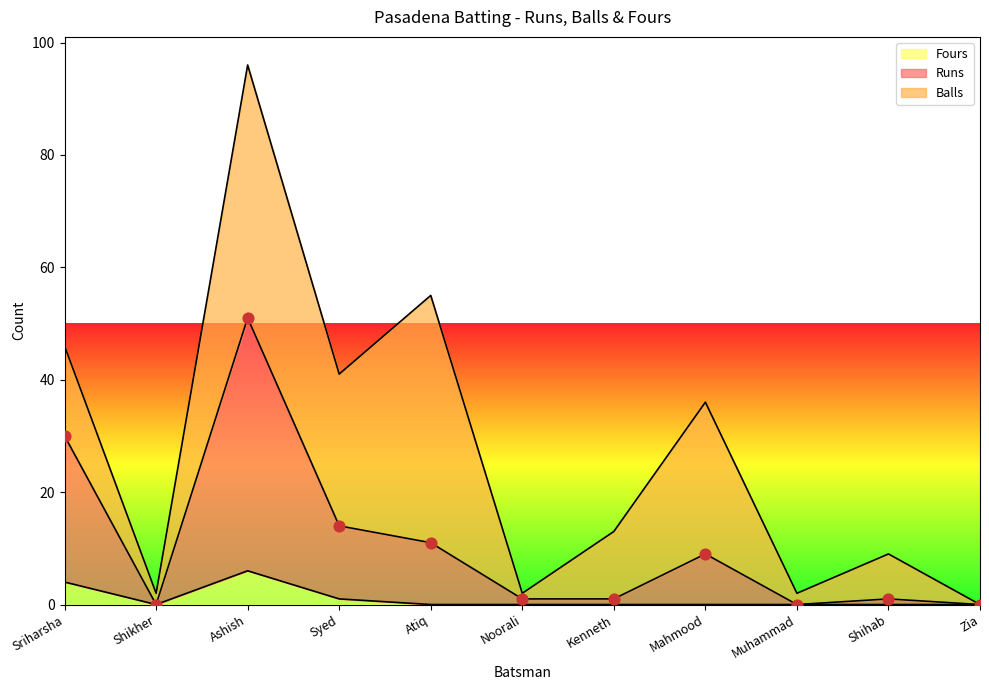

The value of Fours at Shihab is 0. True or false?

True